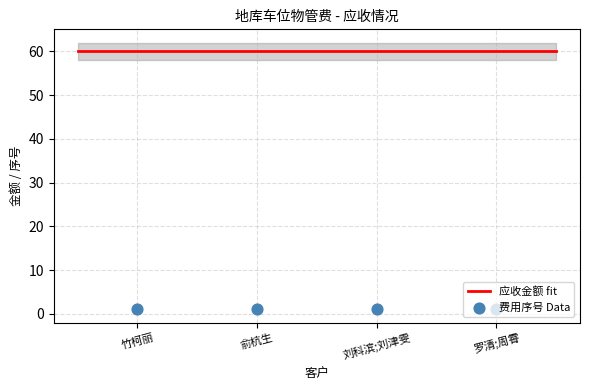

At which category is the sum across all series the highest?

竹柯丽